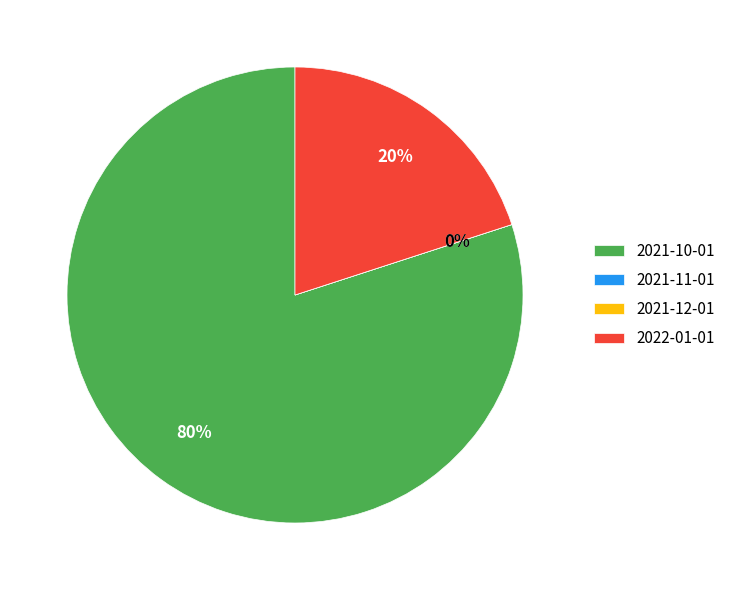

Combined, do 2021-12-01 and 2021-10-01 account for over 50%?

Yes